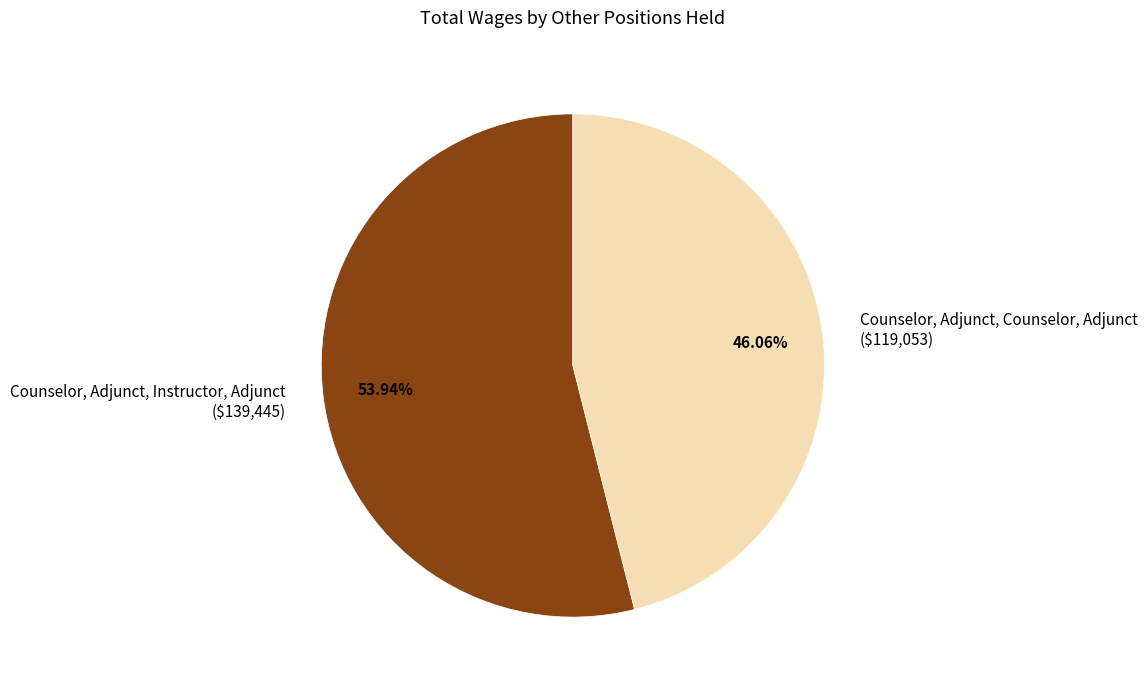

Count the number of slices in the pie.

2